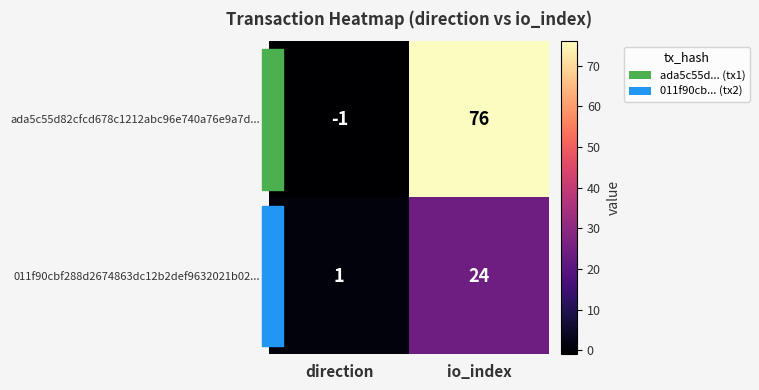

True or false: ada5c55d82cfcd678c1212abc96e740a76e9a7d... has a value of 76 at io_index.

True